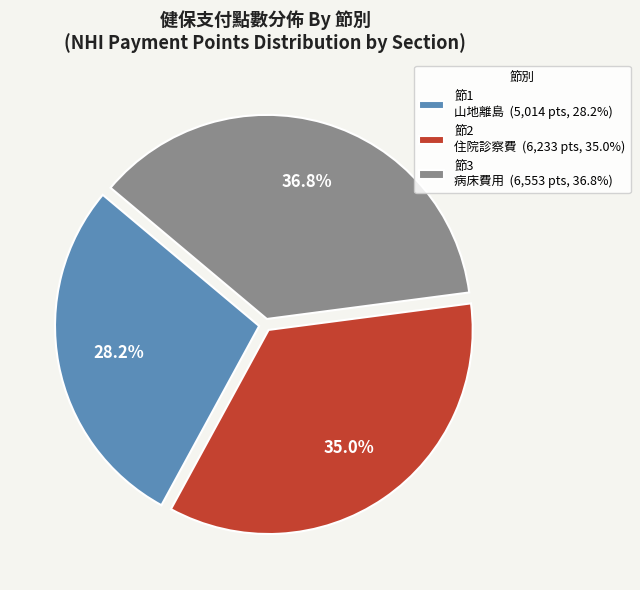

Is there a majority slice in this chart?

No